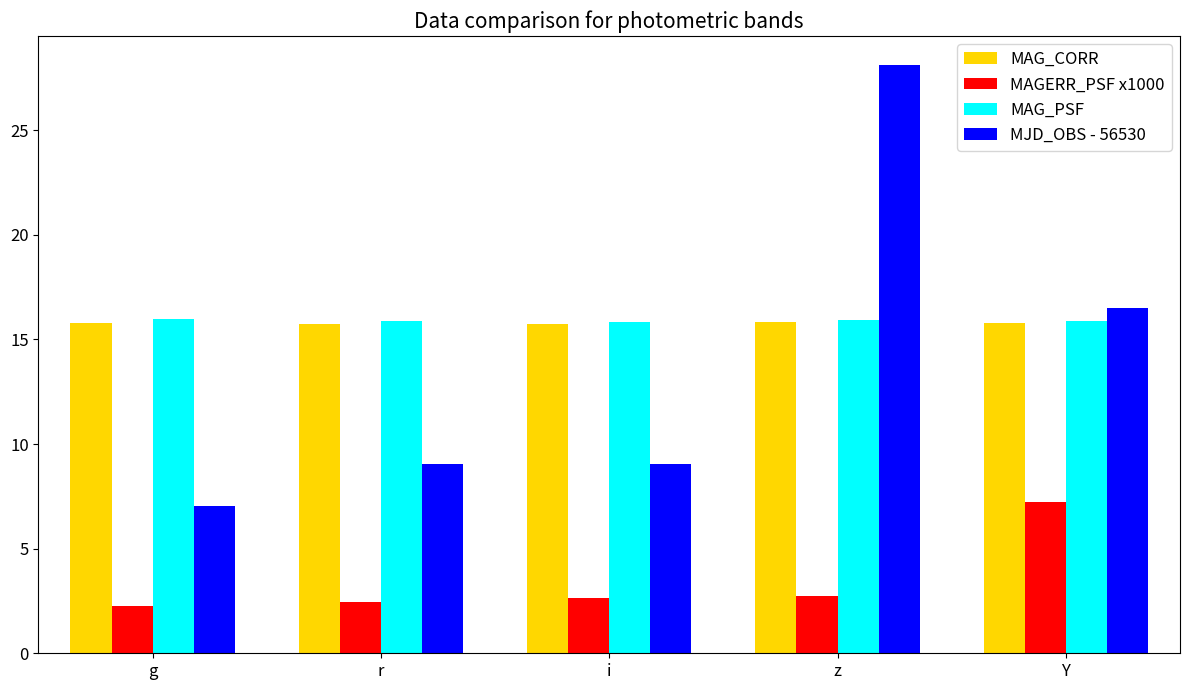

What are all the series names shown in the legend?

MAG_CORR, MAGERR_PSF x1000, MAG_PSF, MJD_OBS - 56530